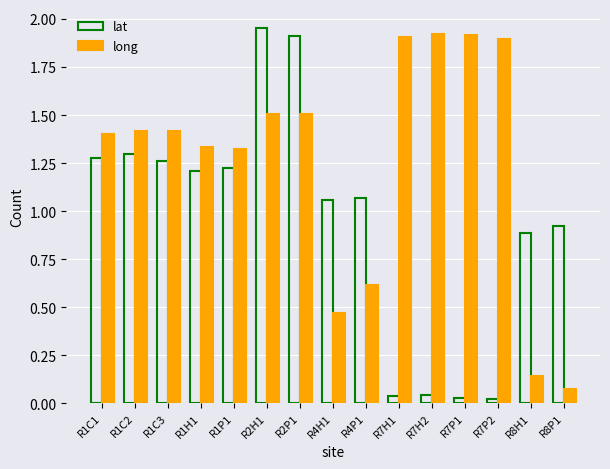

Where does the long series first go above 1?

R1C1